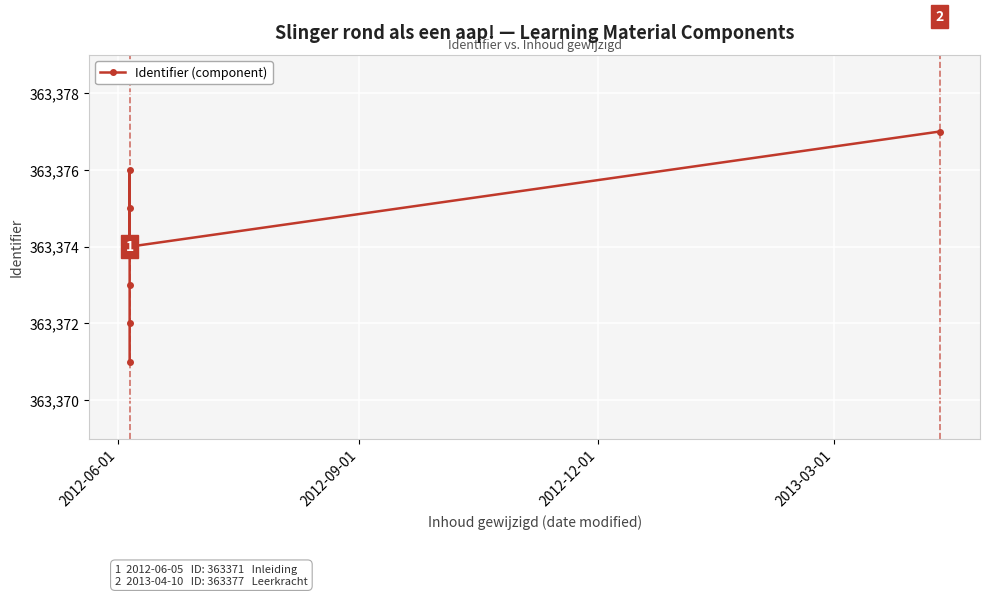

What is the value of the 3rd point from the left?

363373